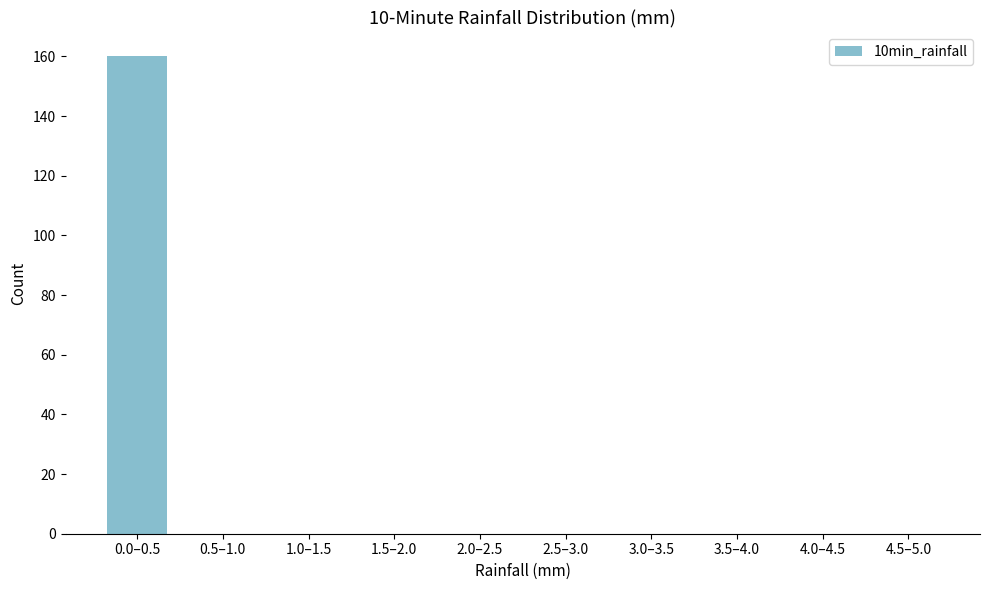

Reading left to right, list all the values displayed in this chart.

0.0–0.5=160	0.5–1.0=0	1.0–1.5=0	1.5–2.0=0	2.0–2.5=0	2.5–3.0=0	3.0–3.5=0	3.5–4.0=0	4.0–4.5=0	4.5–5.0=0